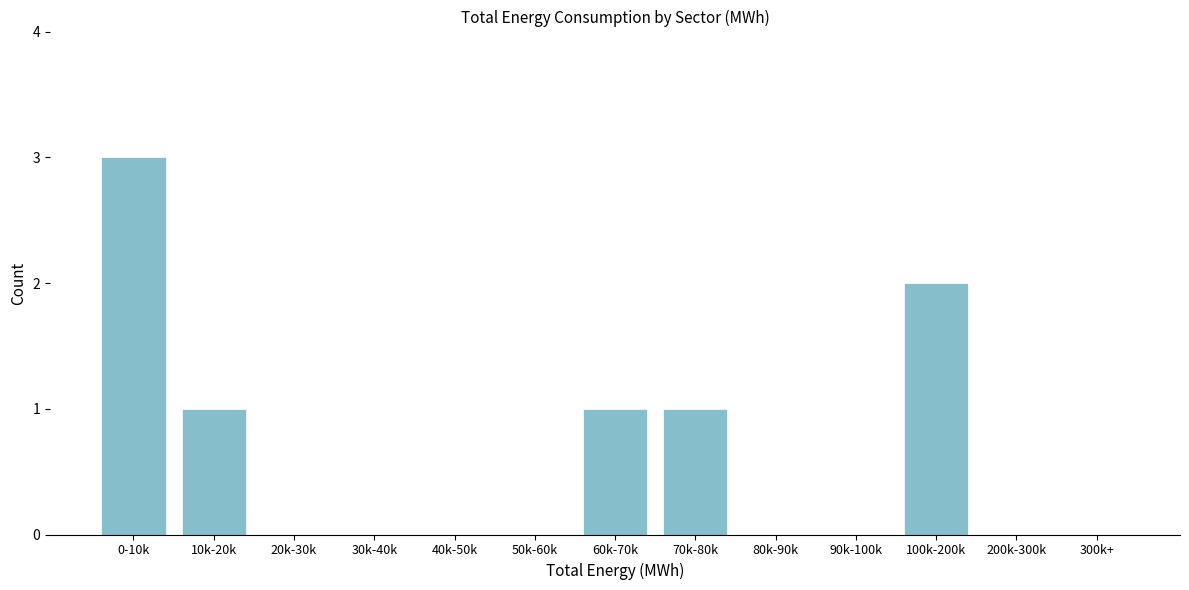

Reading left to right, extract all data points from this chart.

0-10k=3	10k-20k=1	20k-30k=0	30k-40k=0	40k-50k=0	50k-60k=0	60k-70k=1	70k-80k=1	80k-90k=0	90k-100k=0	100k-200k=2	200k-300k=0	300k+=0